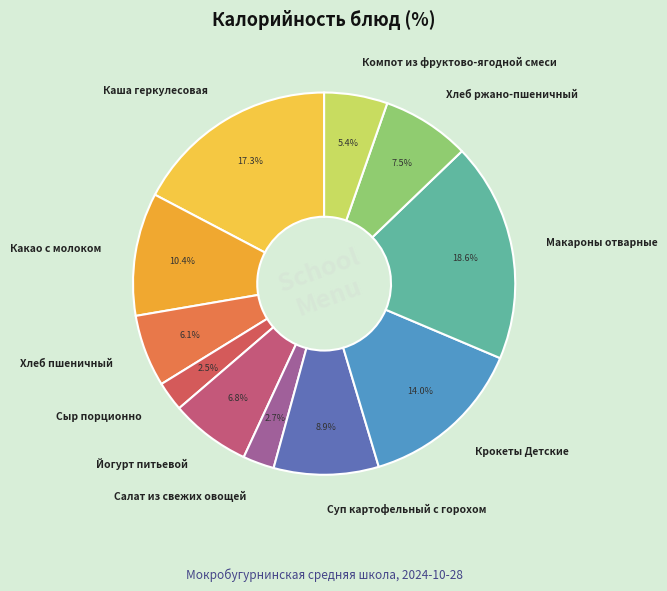

Which slice is the largest?

Макароны отварные